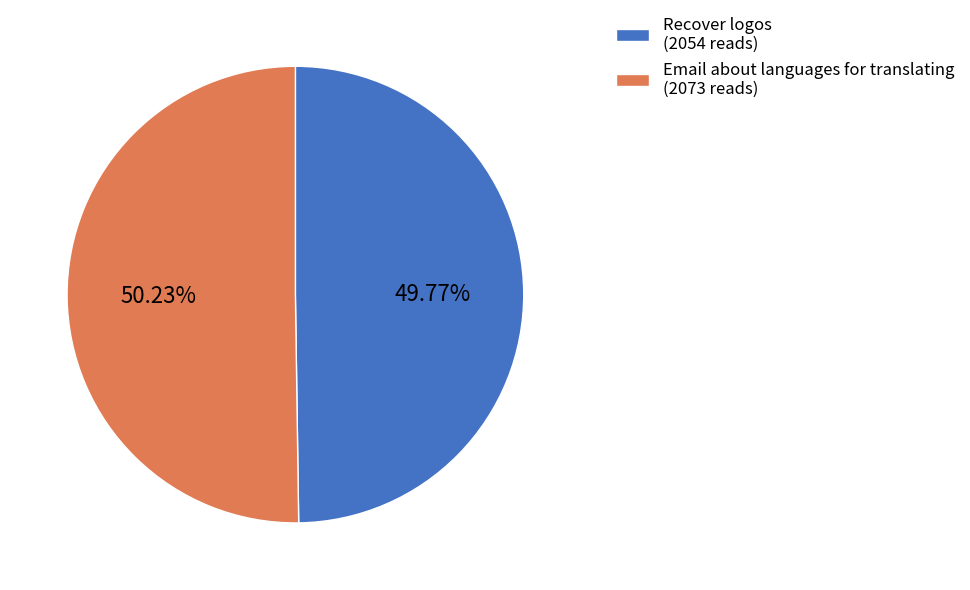

How many slices are in this pie chart?

2